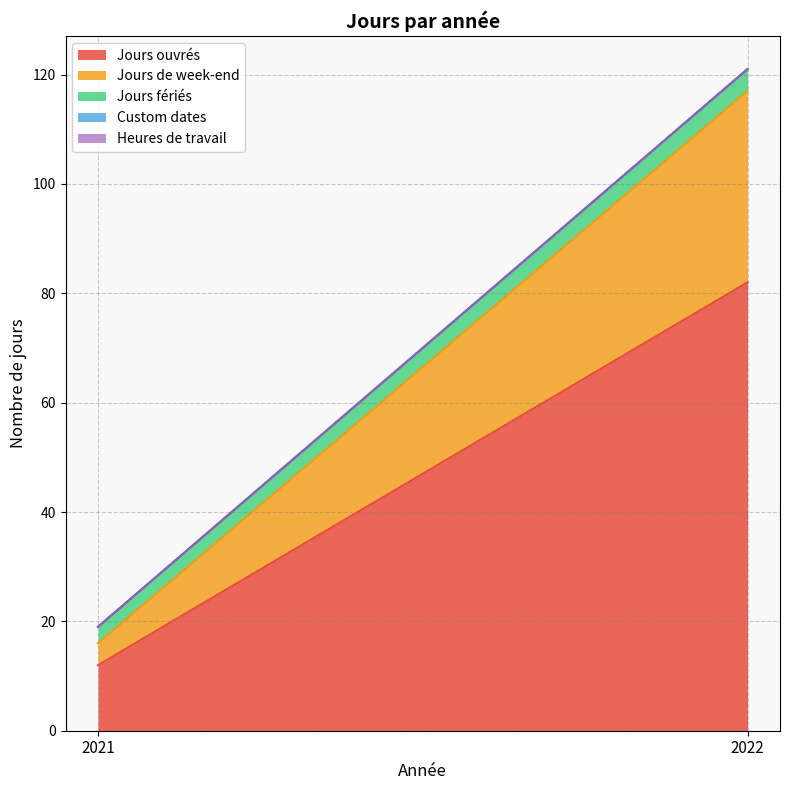

At how many categories does at least one series exceed 73?

1